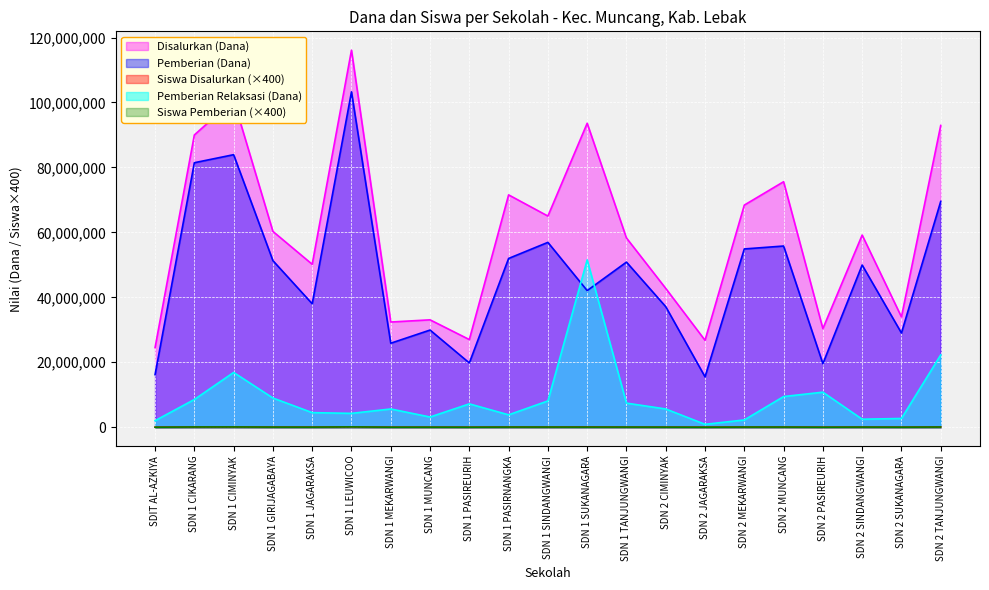

What is the label of the 6th point from the left?

SDN 1 LEUWICOO